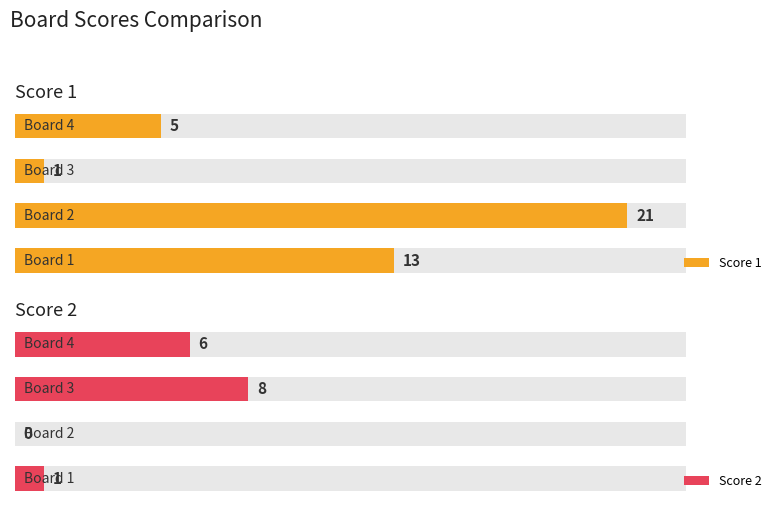

What is the difference between the Score 1 values at 1 and 3?

16